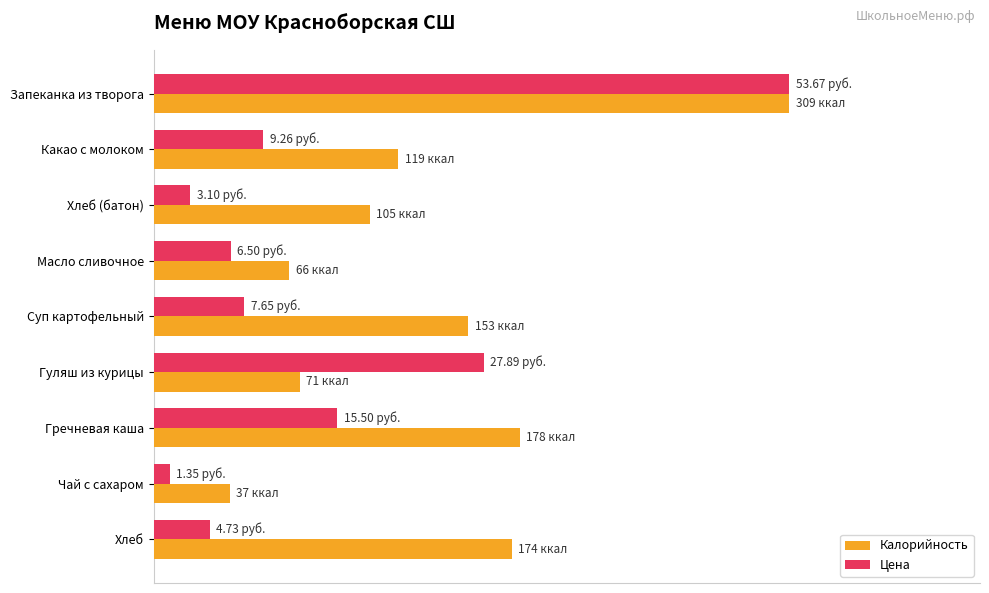

What is the greatest value displayed?

100.0